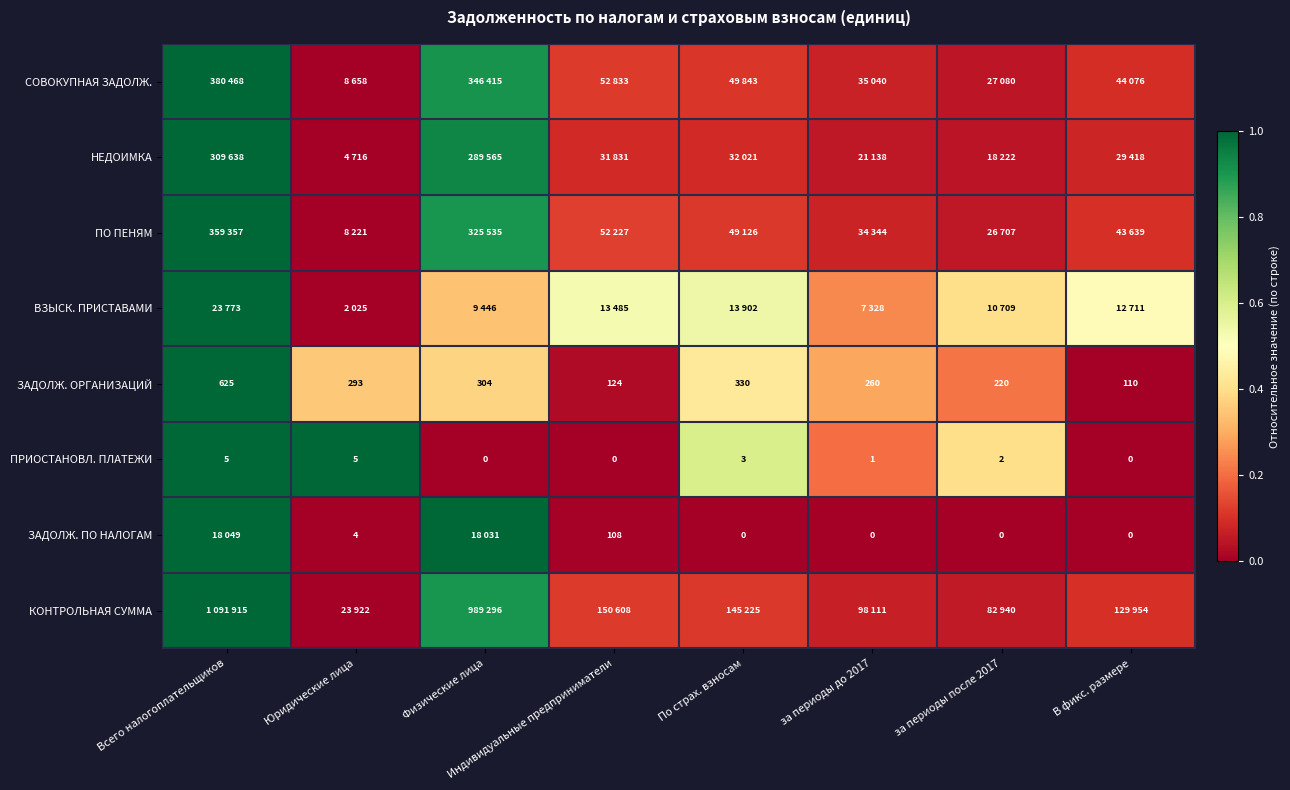

At which label does ПРИОСТАНОВЛ. ПЛАТЕЖИ first exceed 2?

Всего налогоплательщиков